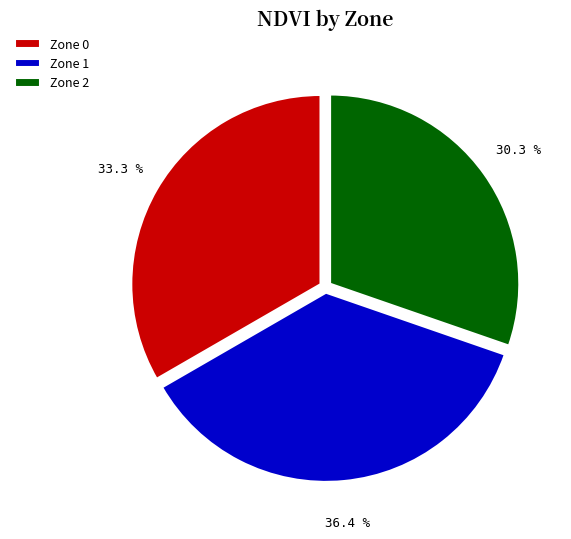

To the nearest percent, what portion does Zone 0 represent?

33%